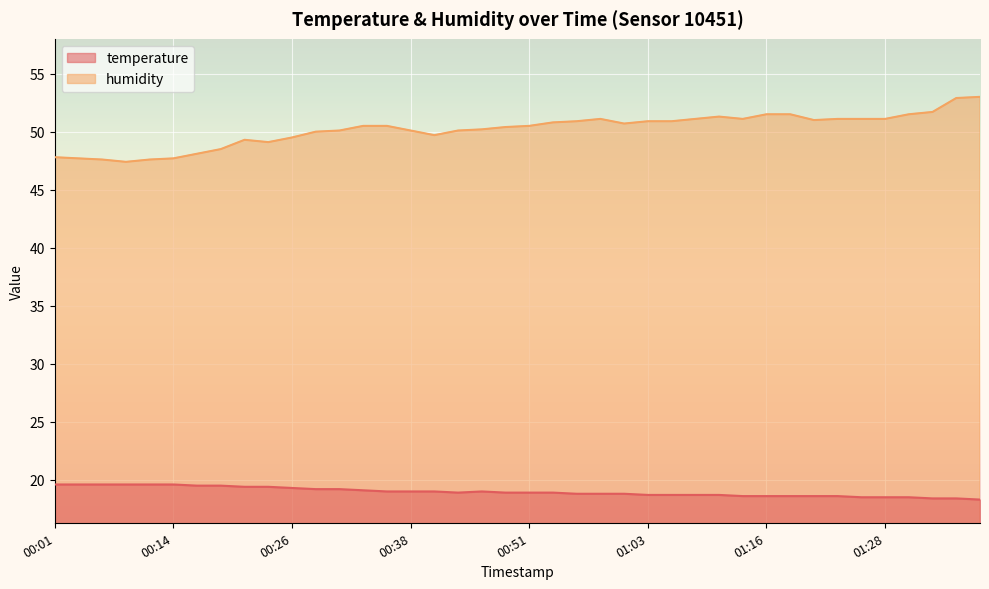

What is the label of the 26th point from the right?

00:36